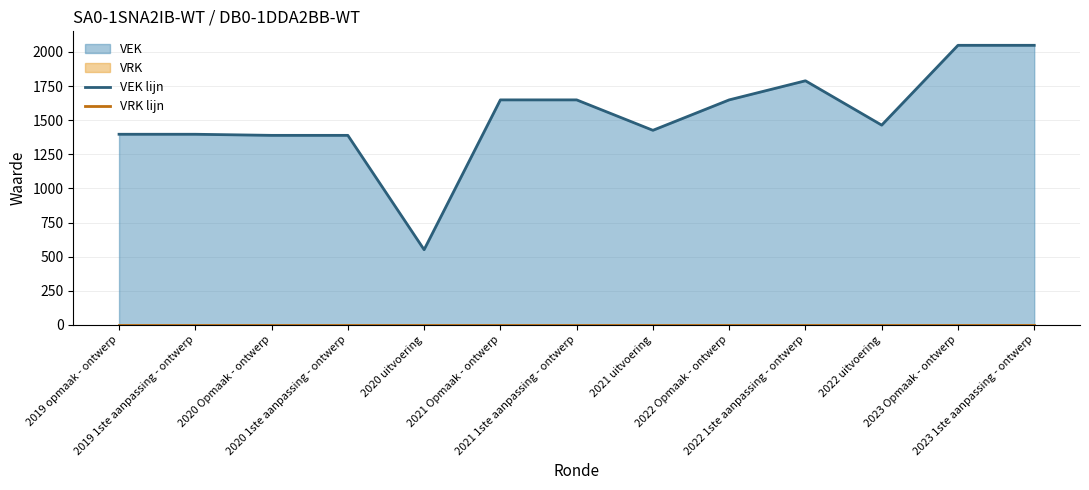

True or false: VEK lijn has more than 1 interior local peaks.

False